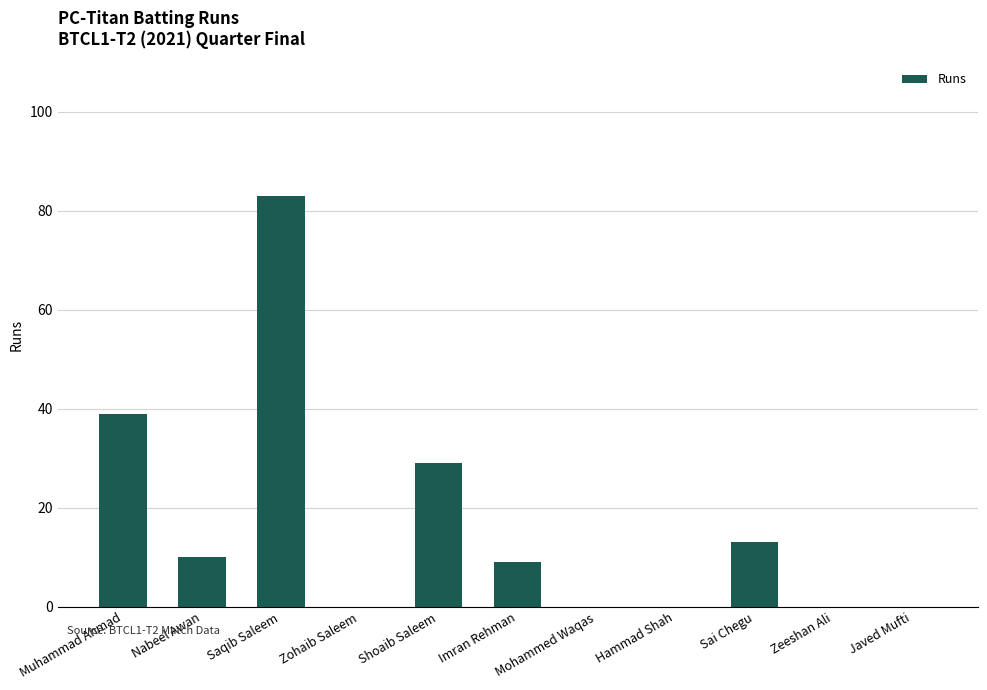

The chart shows a value of 83 at Saqib Saleem. True or false?

True